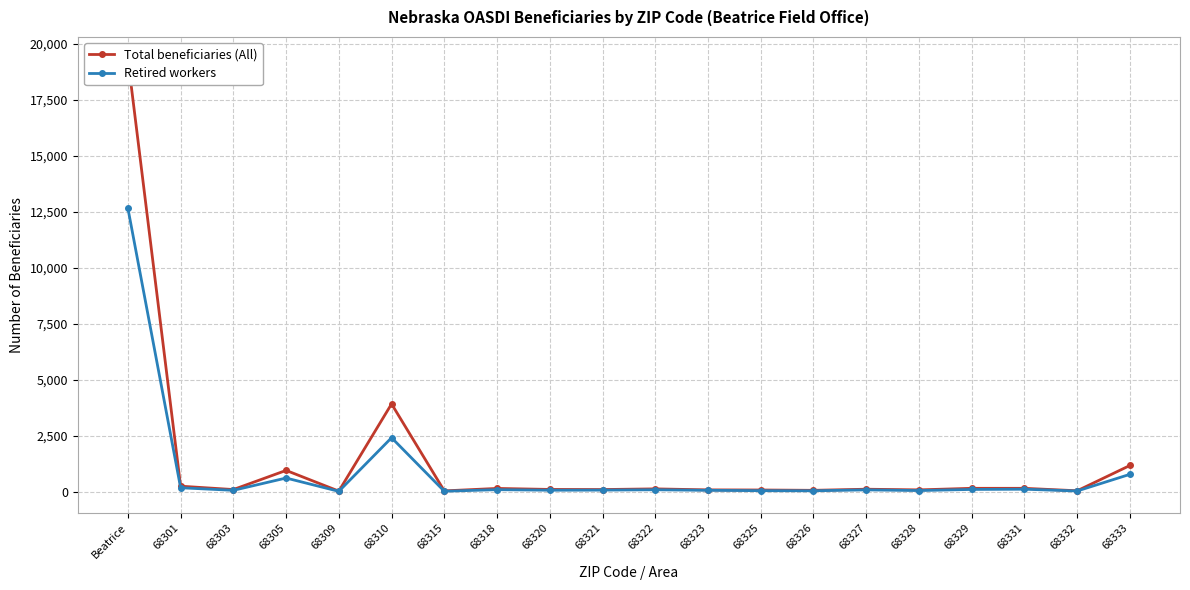

What is the spread (max minus min) of values at 68320?

35